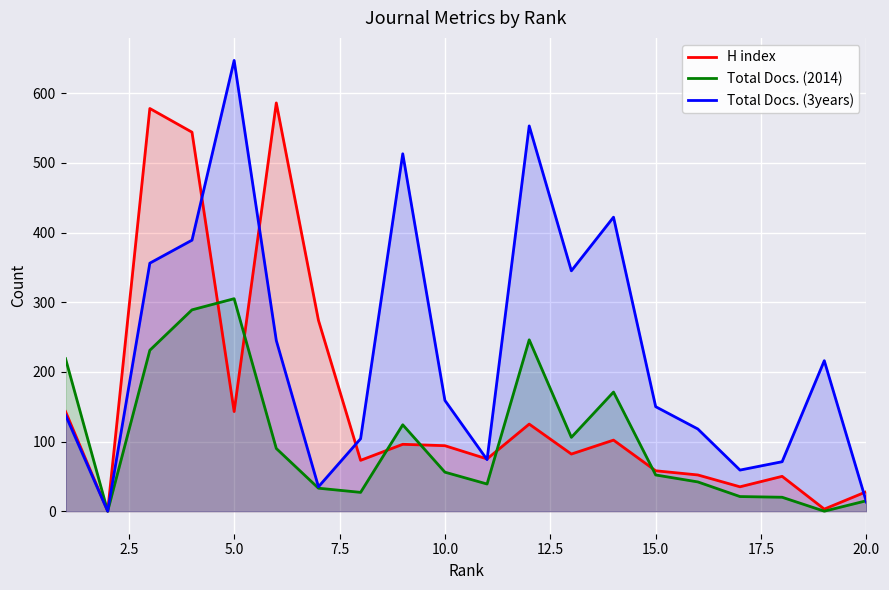

How many positive values does the H index series have?

19